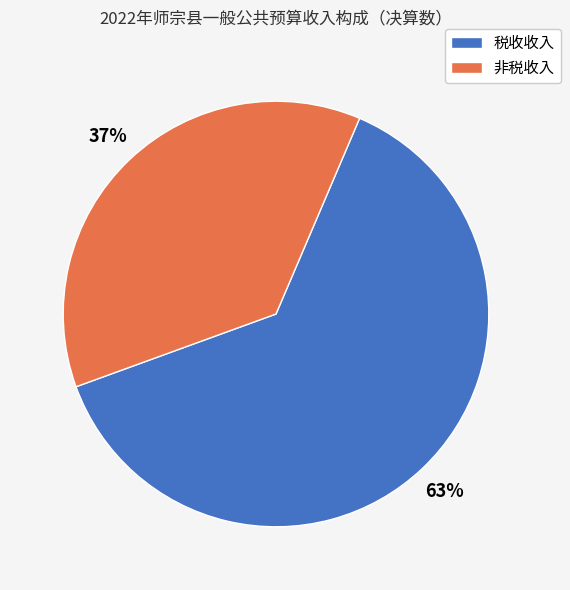

Does 税收收入 account for over 50% of the chart?

Yes